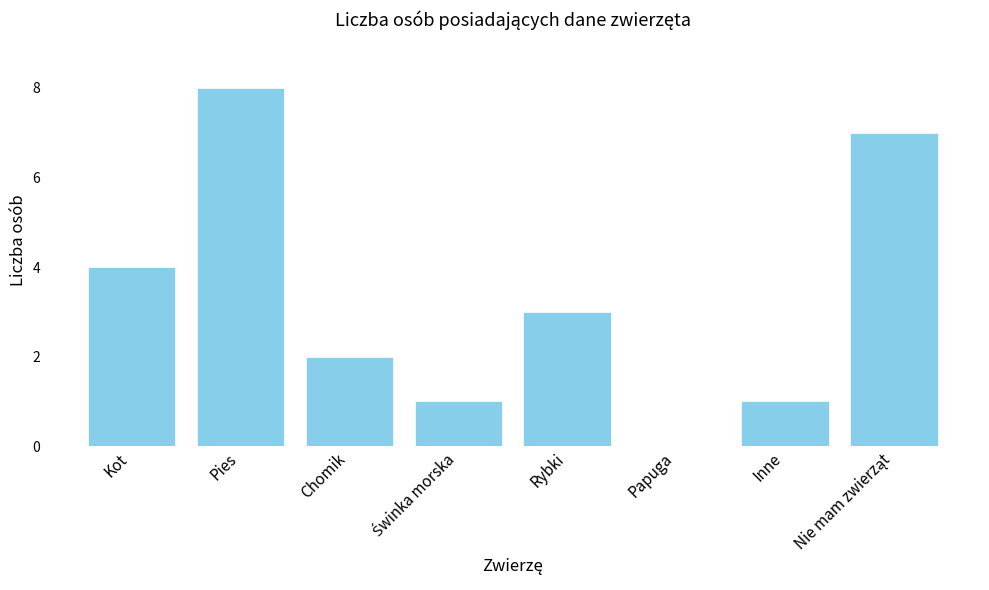

What is the sum of the values at Kot and Papuga?

4